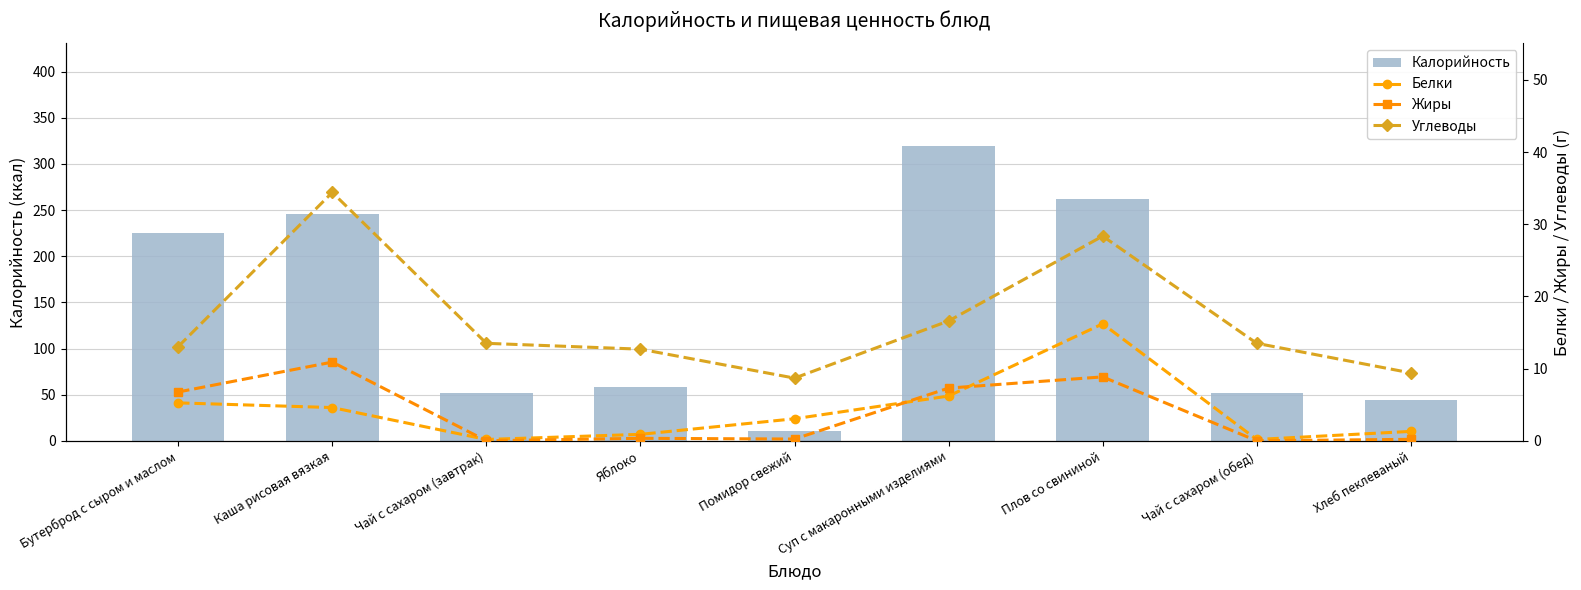

Count the number of categories in the chart.

9